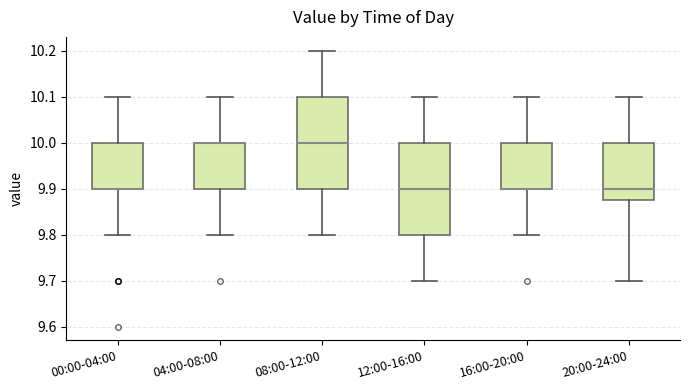

Reading left to right, transcribe this box plot: for each box, give where its median line is, the range the box spans, and where its two whiskers end, as read against the y-axis. The values are not printed on the chart, so give them approximately, as read against the axis.

00:00-04:00: median 9.90 (drawn on the box's lower edge), box 9.90 to 10.00, whiskers 9.80 to 10.10
04:00-08:00: median 10.00 (drawn on the box's upper edge), box 9.90 to 10.00, whiskers 9.80 to 10.10
08:00-12:00: median 10.00, box 9.90 to 10.10, whiskers 9.80 to 10.20
12:00-16:00: median 9.90, box 9.80 to 10.00, whiskers 9.70 to 10.10
16:00-20:00: median 9.90 (drawn on the box's lower edge), box 9.90 to 10.00, whiskers 9.80 to 10.10
20:00-24:00: median 9.90, box 9.88 to 10.00, whiskers 9.70 to 10.10